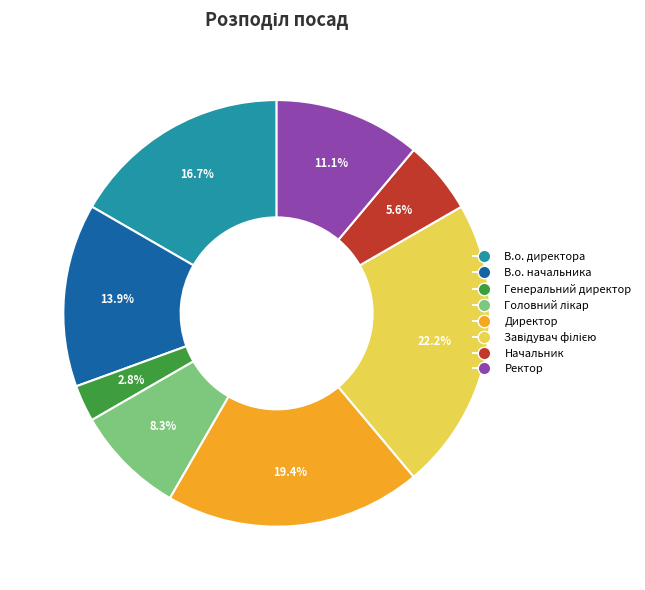

Is the sum of Директор and В.о. директора greater than half?

No